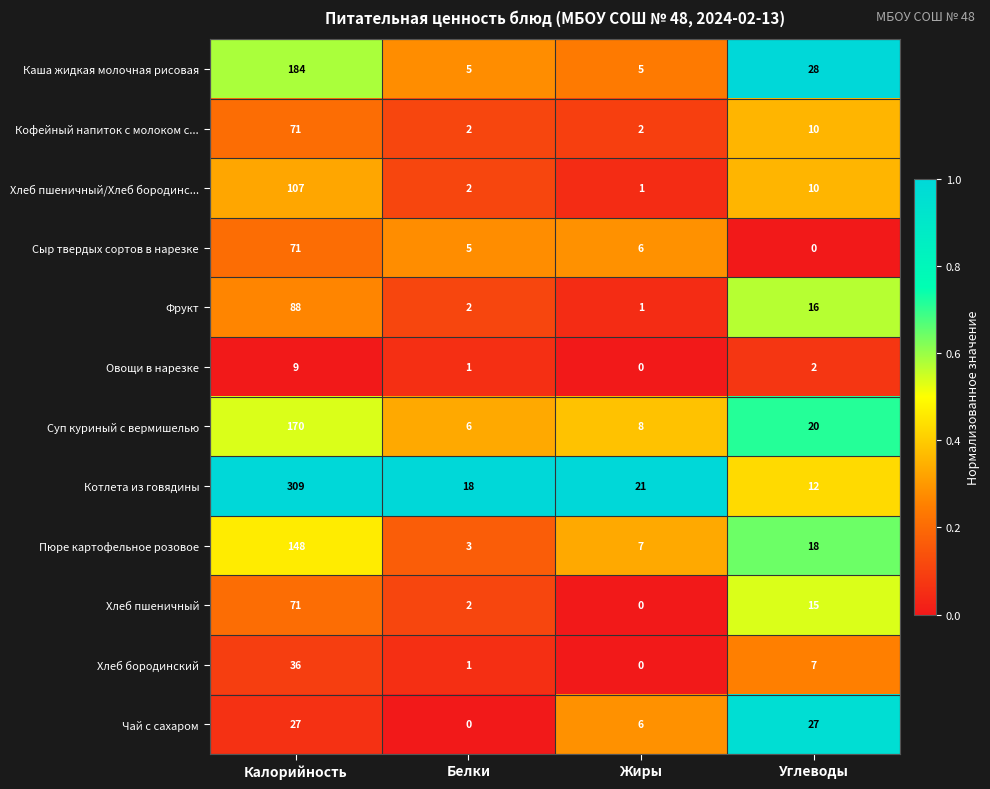

At how many categories does at least one series exceed 0?

4